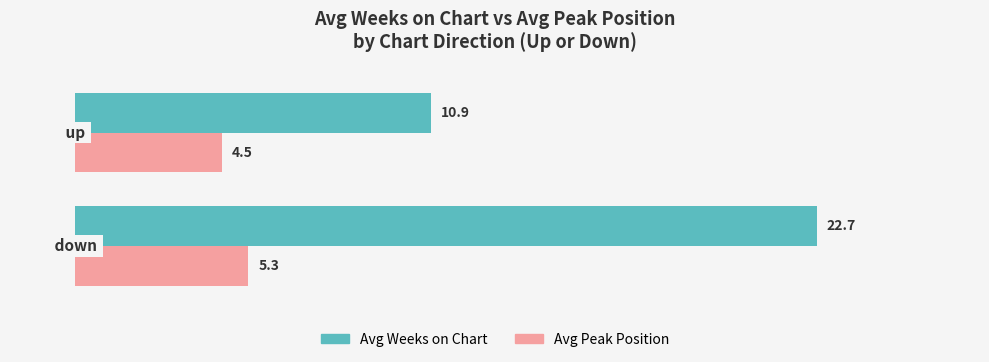

Which series has the largest total across all categories?

Avg Weeks on Chart